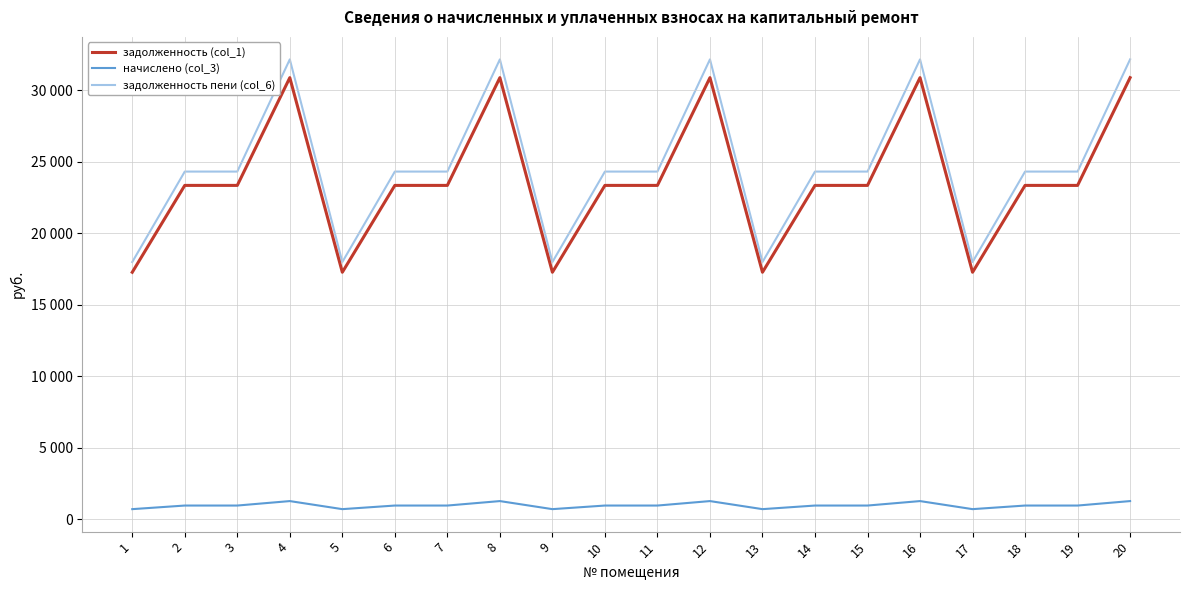

True or false: начислено (col_3) and задолженность (col_1) cross at least once.

False